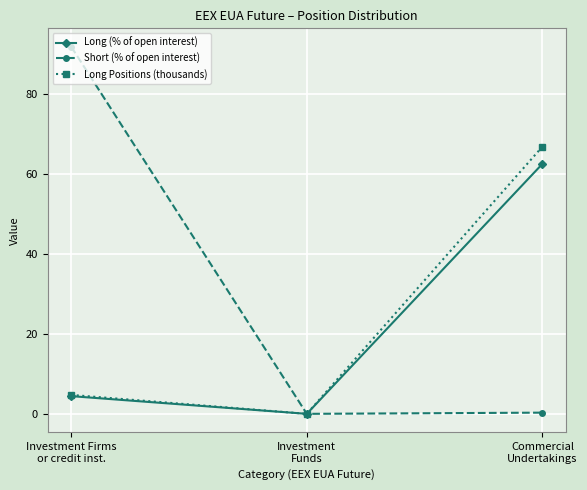

Which series has the largest total across all categories?

Short (% of open interest)